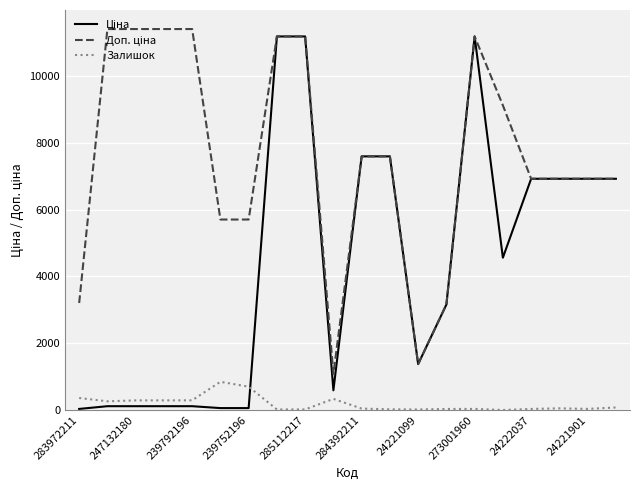

What is the greatest value displayed?

11410.0